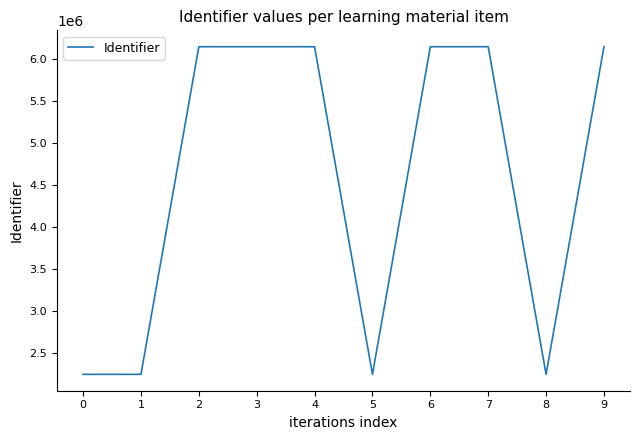

Does the chart have visible grid lines?

No